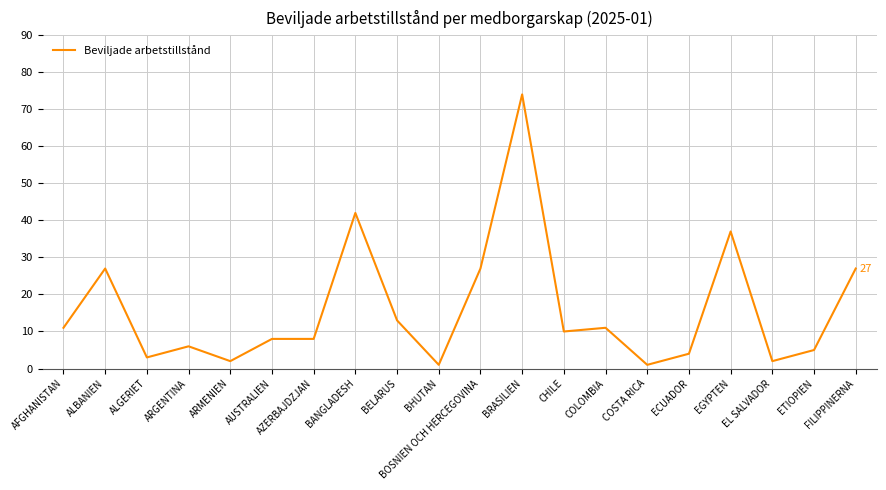

What position from the right is COLOMBIA?

7